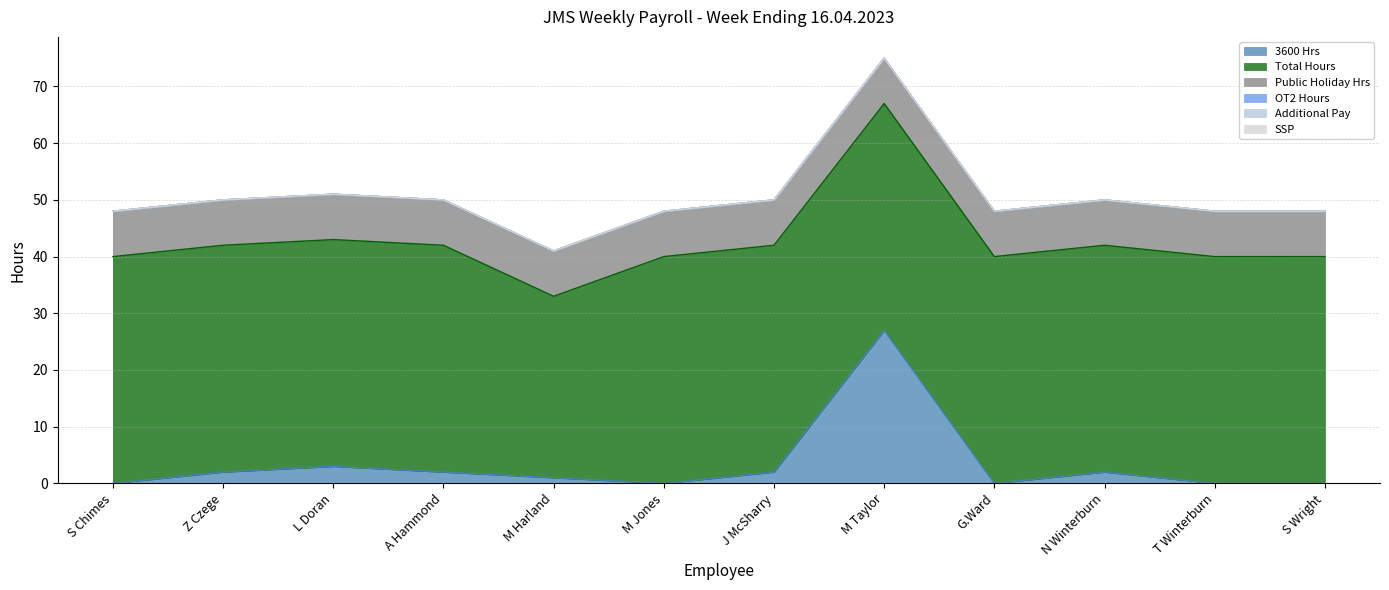

What position from the left is T Winterburn?

11